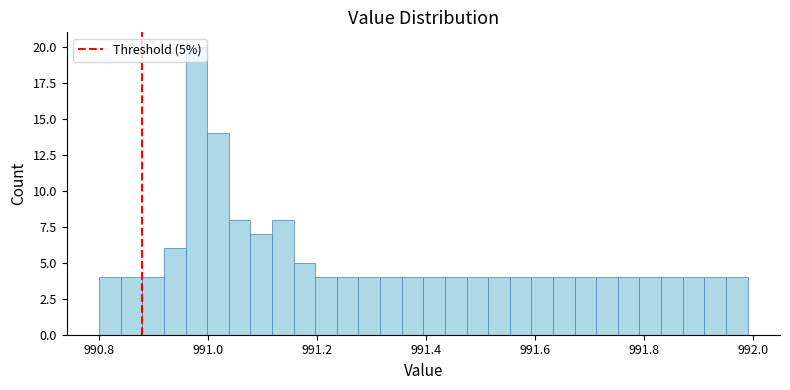

Read against the x-axis, roughly where is the centre of the tallest bar?

990.98